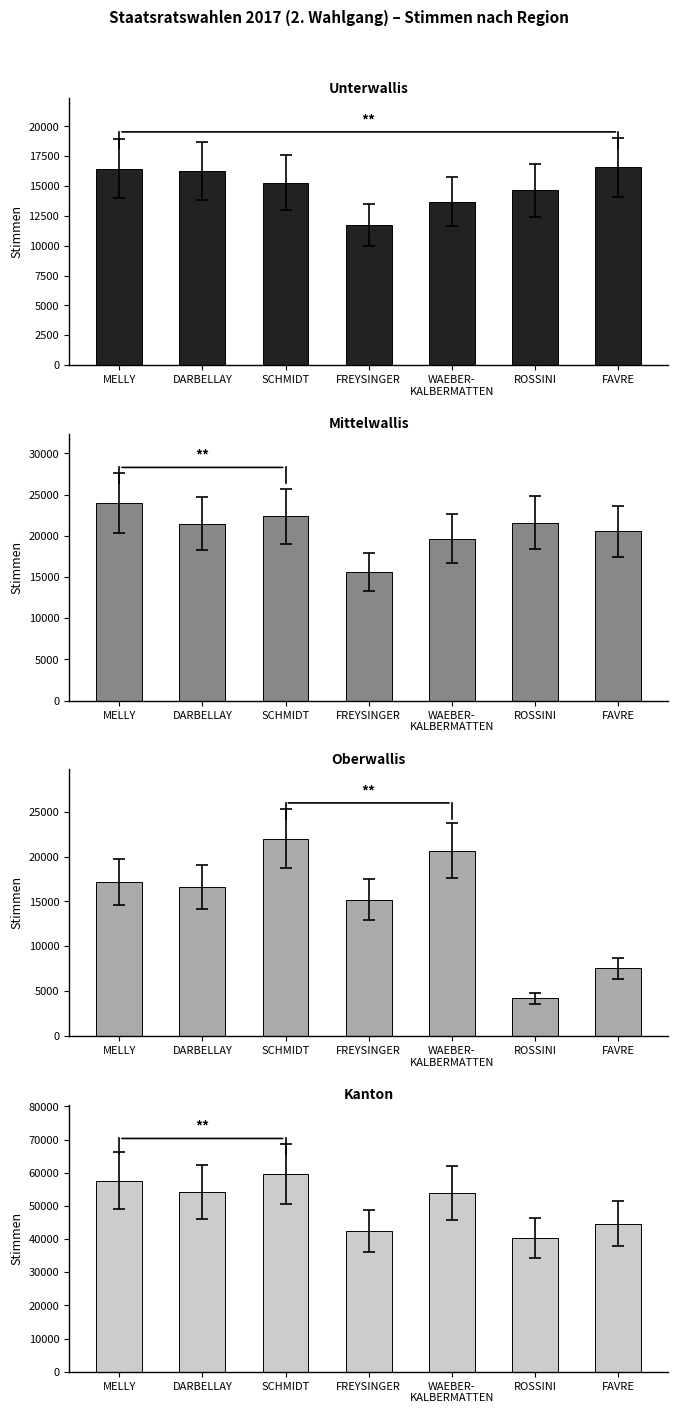

Where is Unterwallis nearest to the value 14149?

WAEBER-
KALBERMATTEN